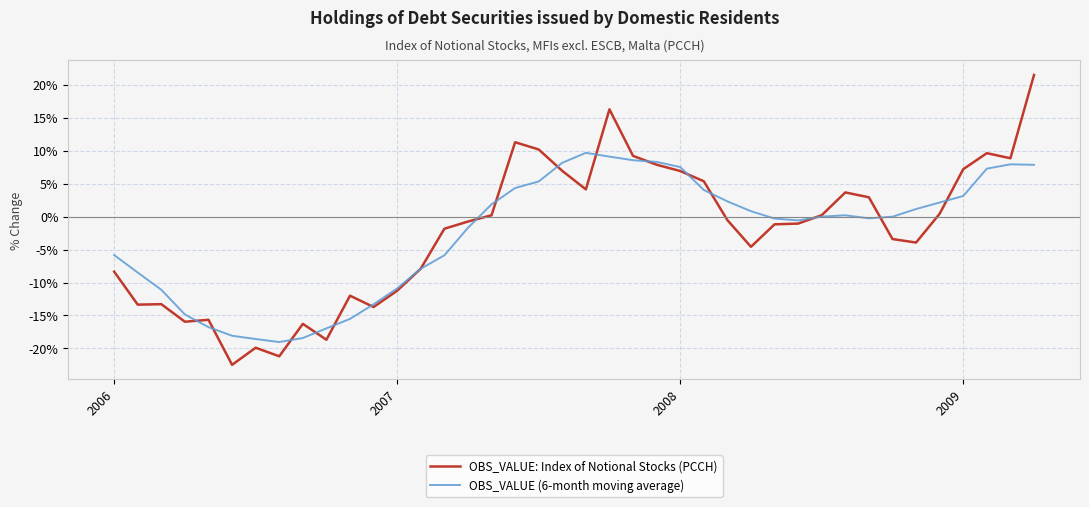

What is the greatest value displayed?

21.5